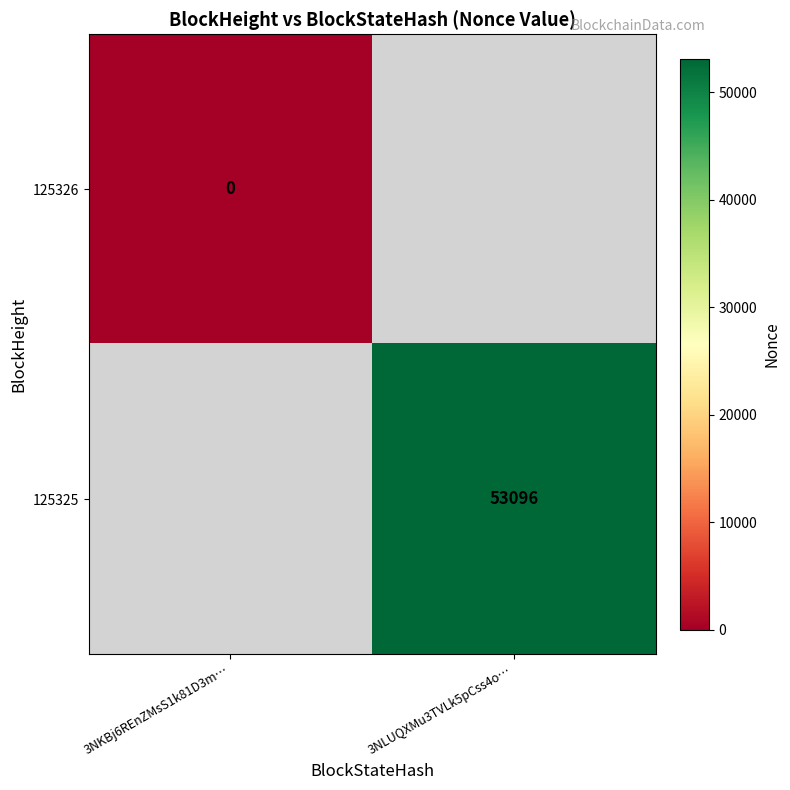

At how many categories does at least one series exceed 51132?

1